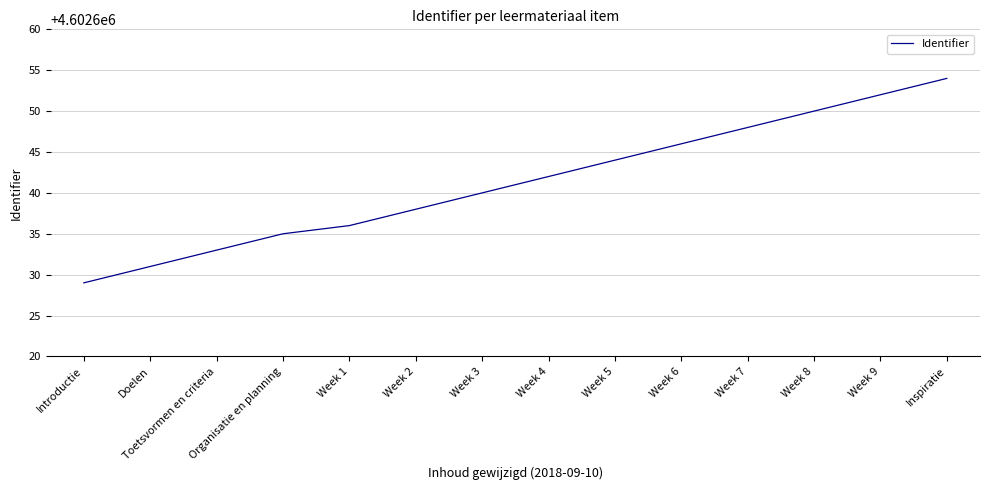

What is the approximate value at Week 3?

4602640